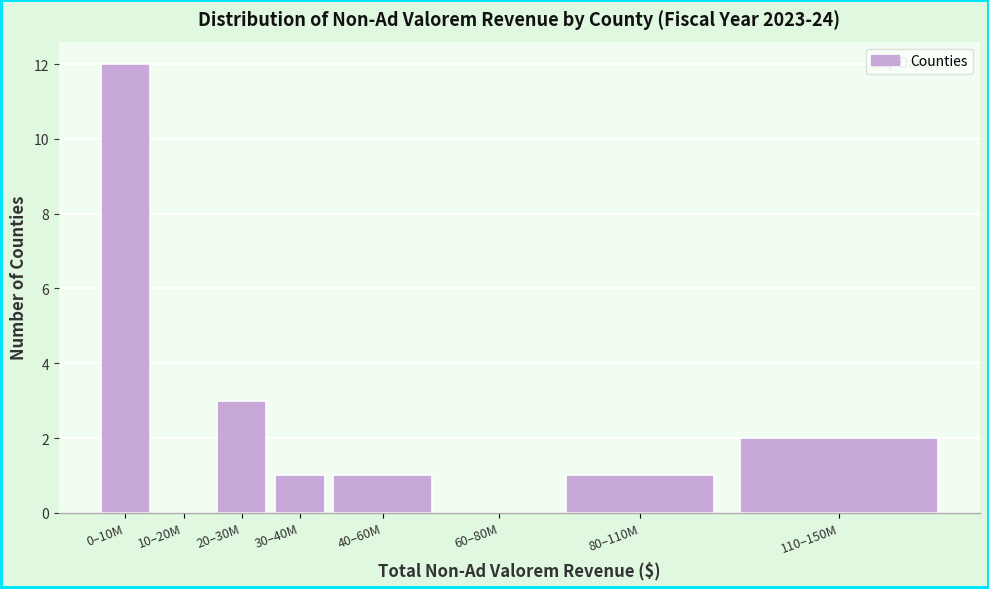

Reading right to left, extract all data points from this chart.

110–150M=2	80–110M=1	60–80M=0	40–60M=1	30–40M=1	20–30M=3	10–20M=0	0–10M=12